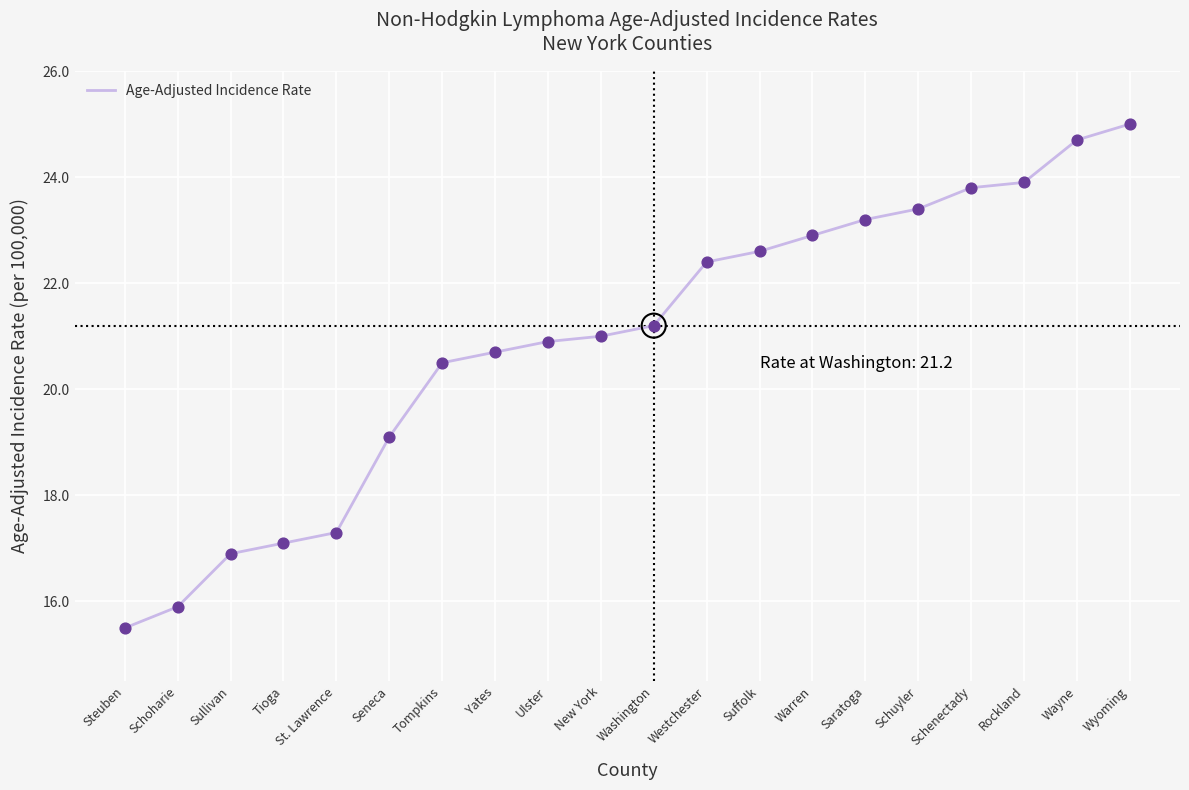

Between Steuben and Yates, which is larger?

Yates